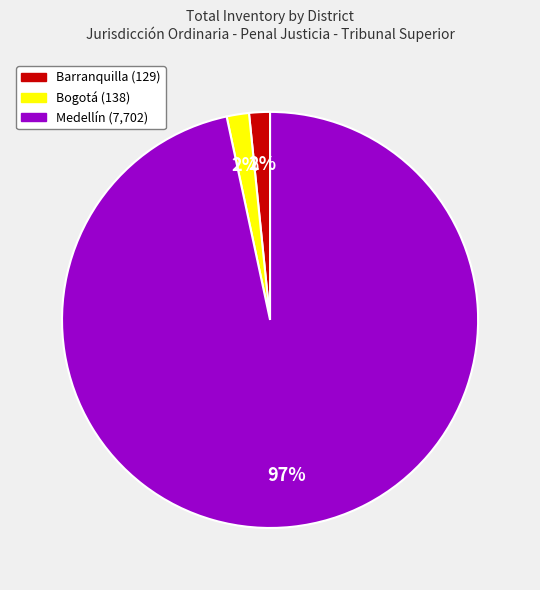

Which slice is the largest?

Medellín